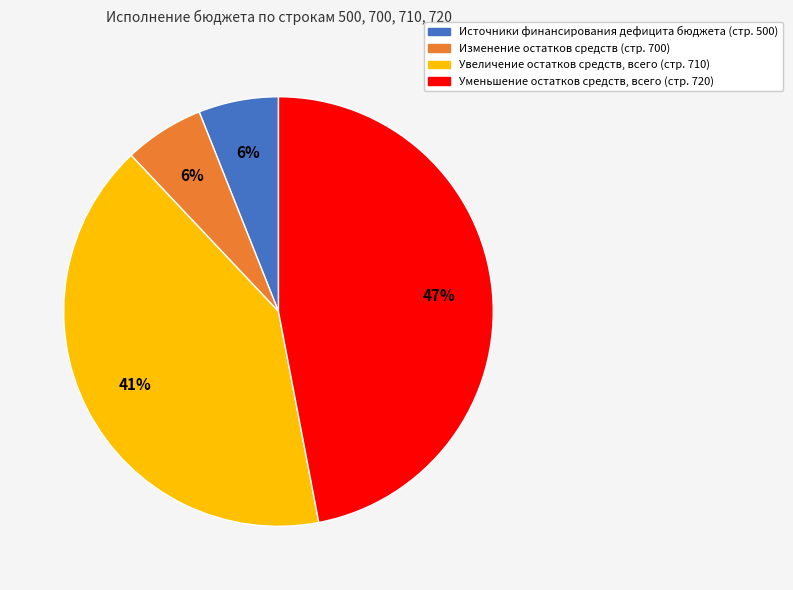

Does any single category account for the majority?

No